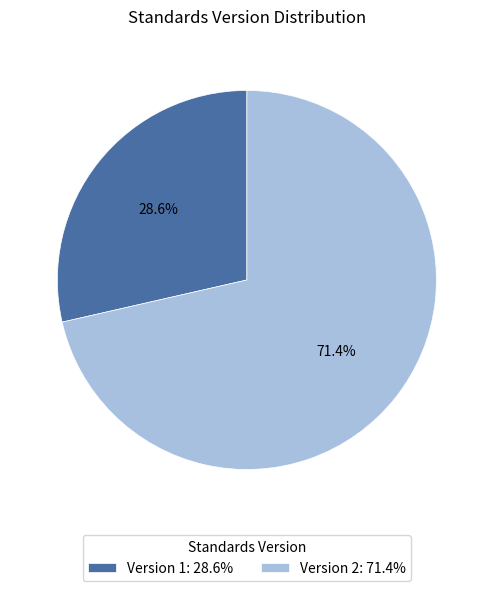

Approximately how many times larger is the value at Version 1: 28.6% compared to Version 2: 71.4%?

0.4